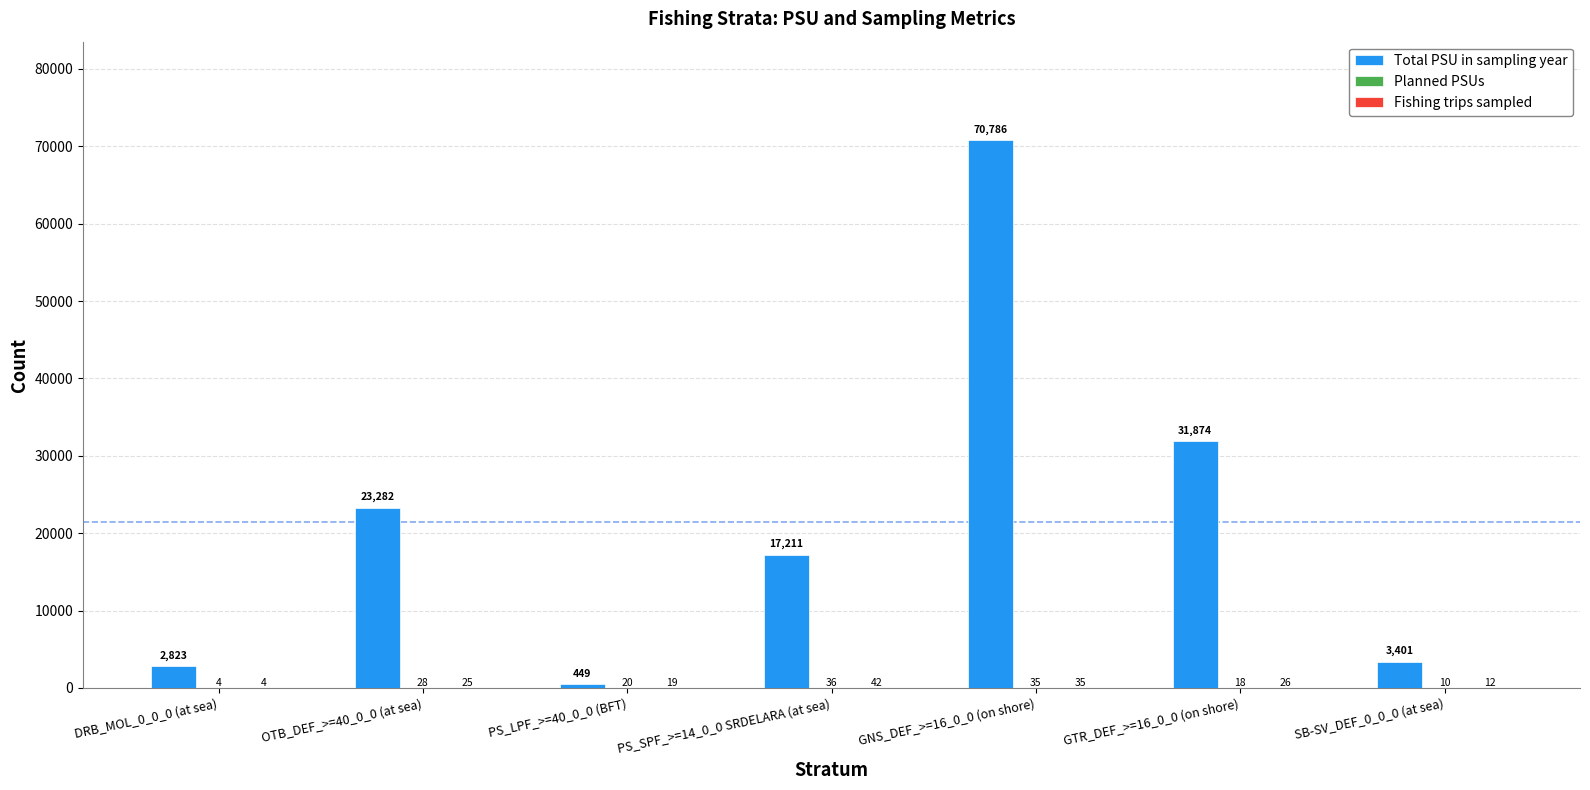

What is the total value across all series at OTB_DEF_>=40_0_0 (at sea)?

23335